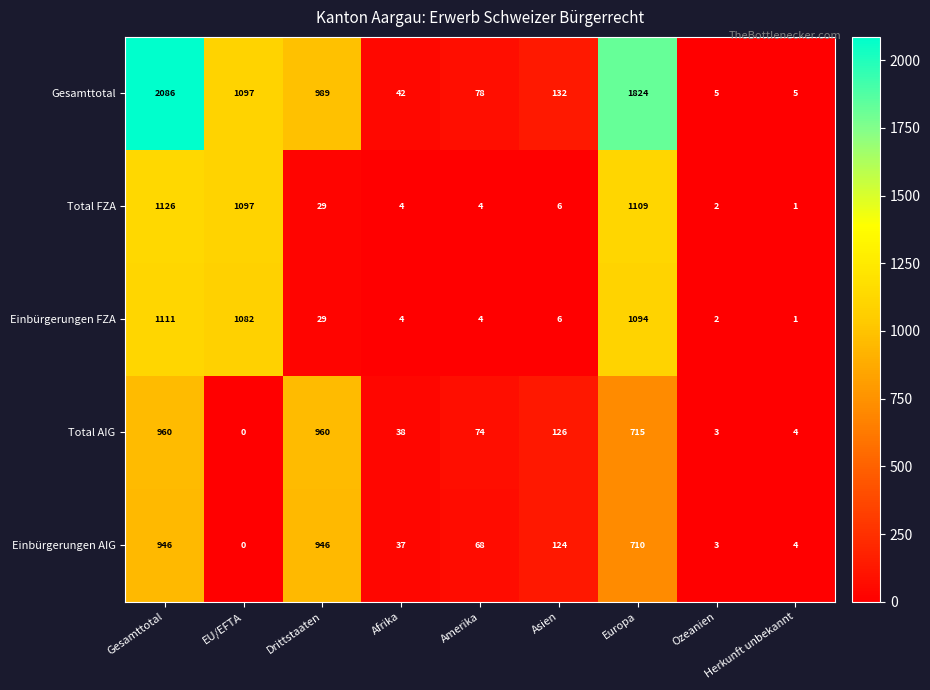

True or false: Einbürgerungen AIG has a value of 2 at Herkunft unbekannt.

False